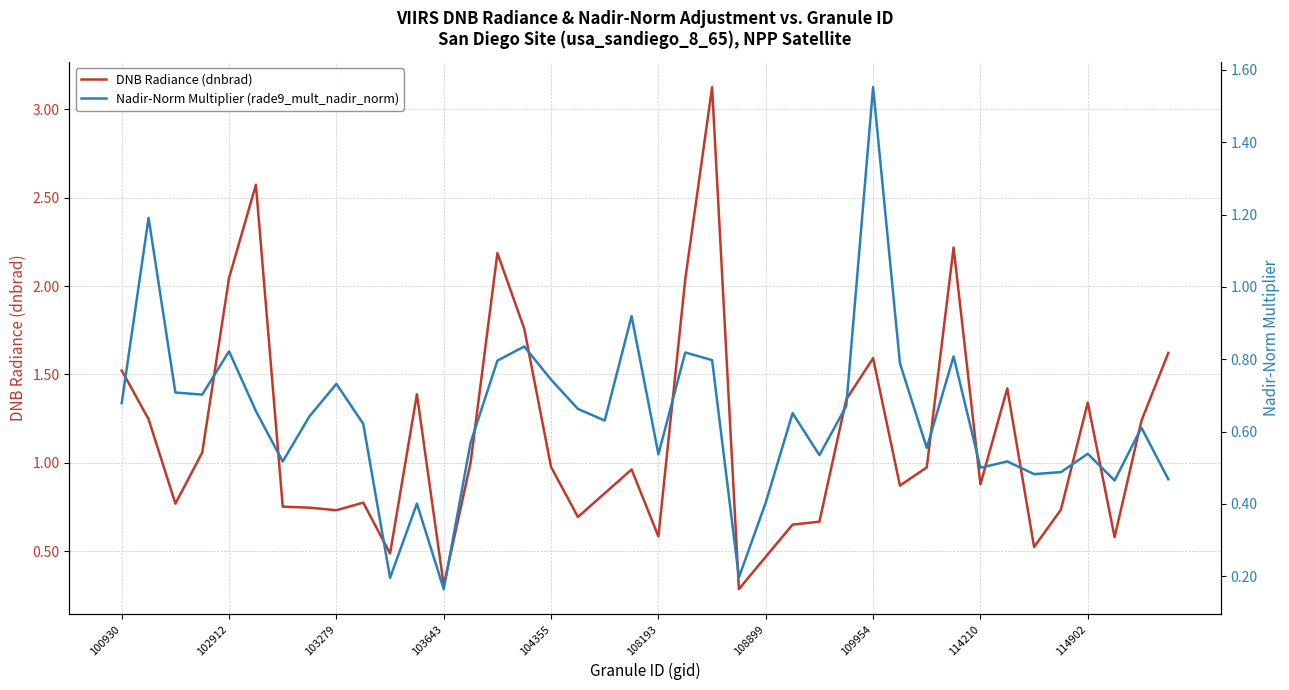

Count the number of data series in this chart.

2